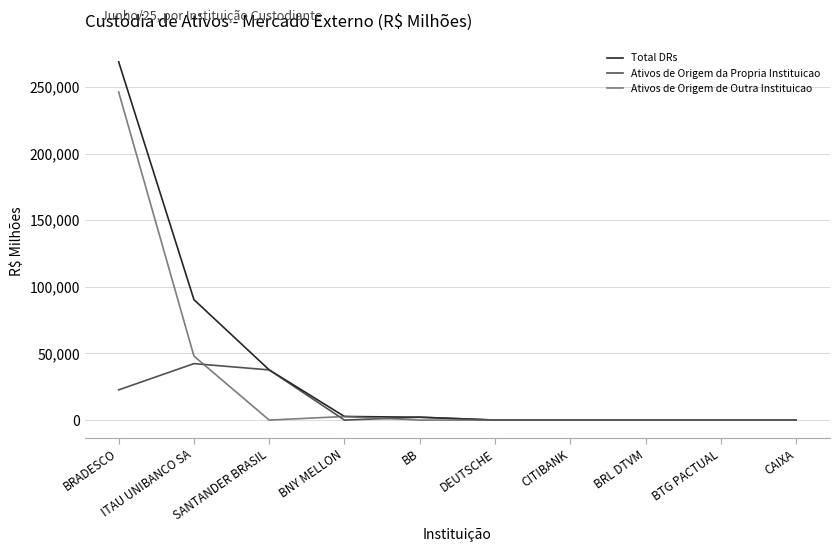

What is the maximum value for Ativos de Origem da Propria Instituicao?

42362.7